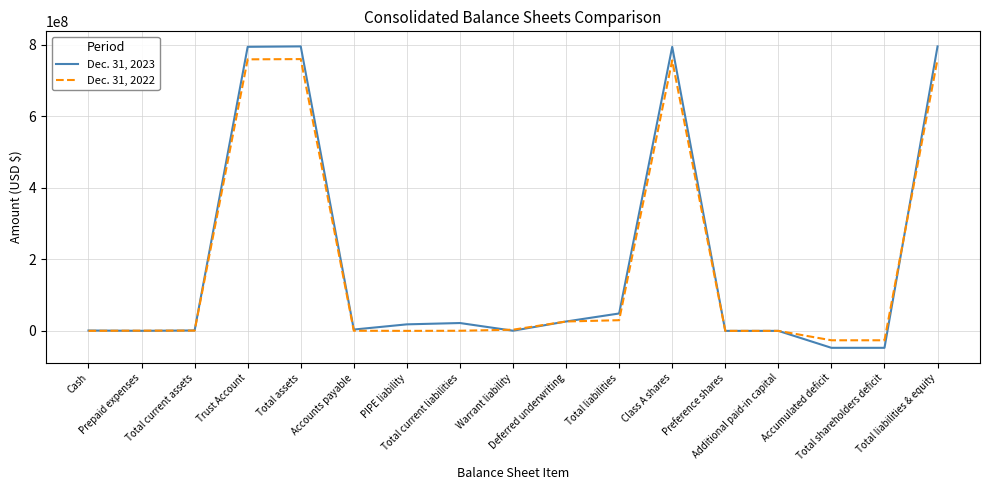

What are all the series names shown in the legend?

Dec. 31, 2023, Dec. 31, 2022